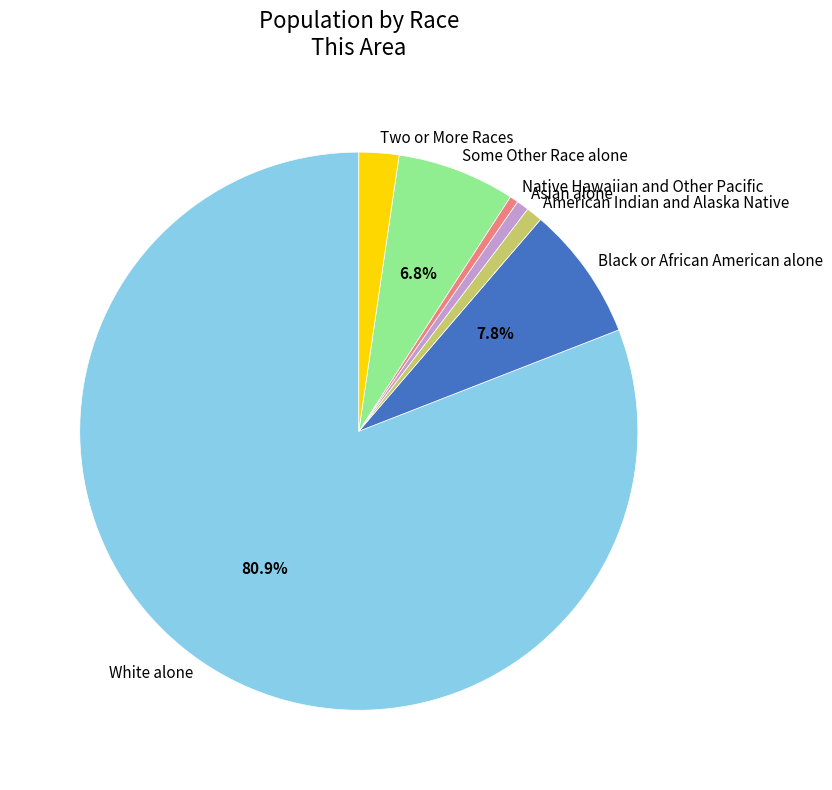

What is the majority slice?

White alone